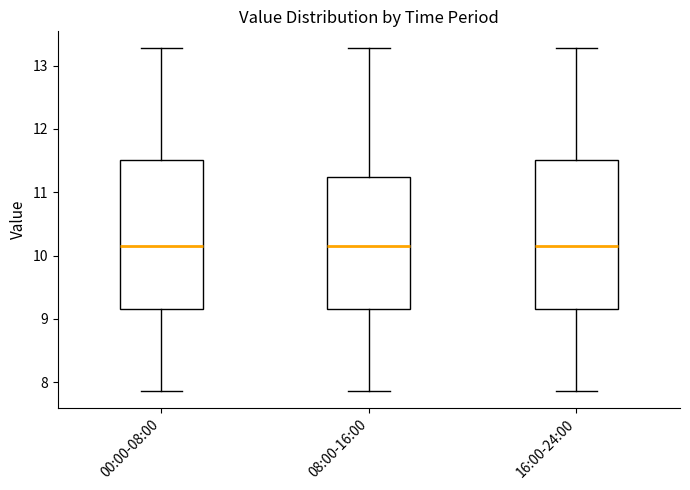

Reading left to right, read every box against the y-axis: the position of its median line, the range the box covers, and the ends of its whiskers. The values are not printed on the chart, so give them approximately, as read against the axis.

00:00-08:00: median 10.2, box 9.2 to 11.5, whiskers 7.9 to 13.3
08:00-16:00: median 10.2, box 9.2 to 11.2, whiskers 7.9 to 13.3
16:00-24:00: median 10.2, box 9.2 to 11.5, whiskers 7.9 to 13.3